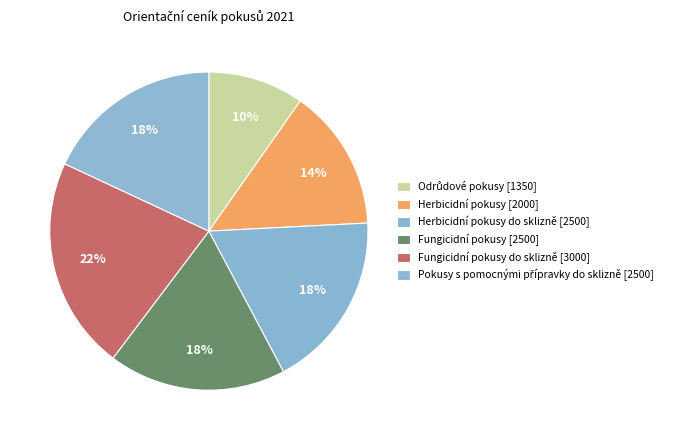

How many segments does this pie chart have?

6